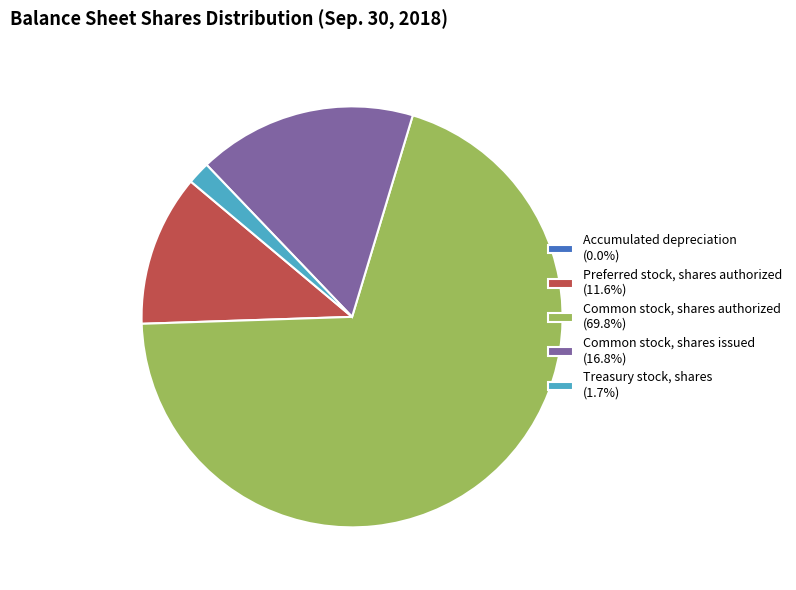

Does any single category account for the majority?

Yes